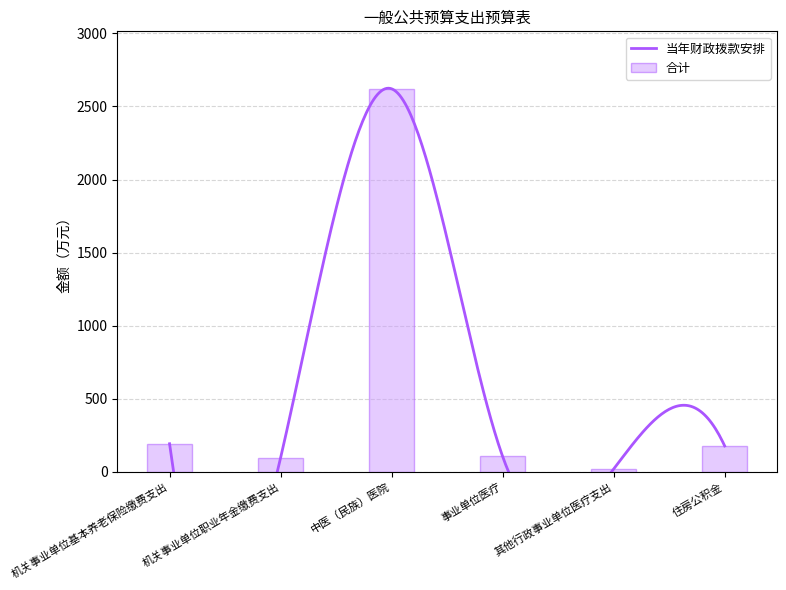

Does the chart contain any negative values?

No